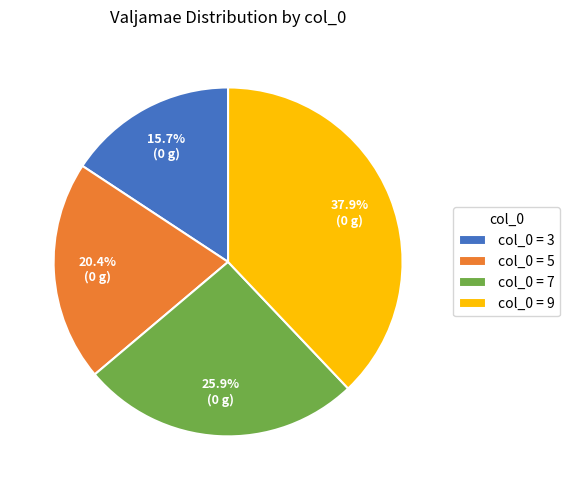

What is the smallest slice in the pie chart?

col_0 = 3